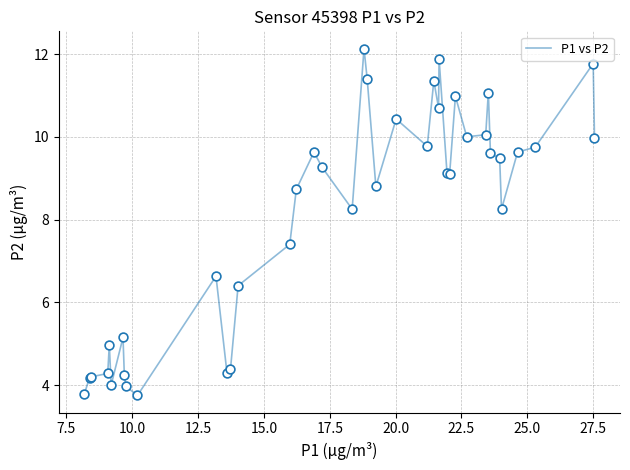

What is the difference between the maximum and minimum values?

8.4